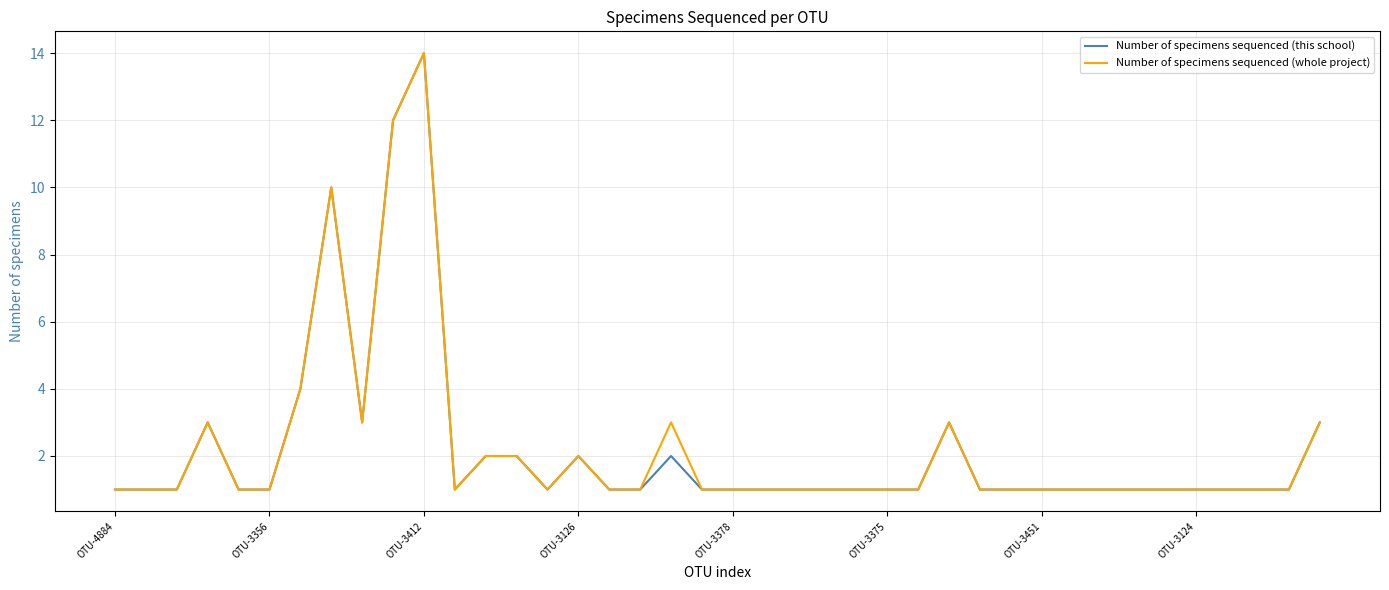

What is the maximum value for Number of specimens sequenced (whole project)?

14